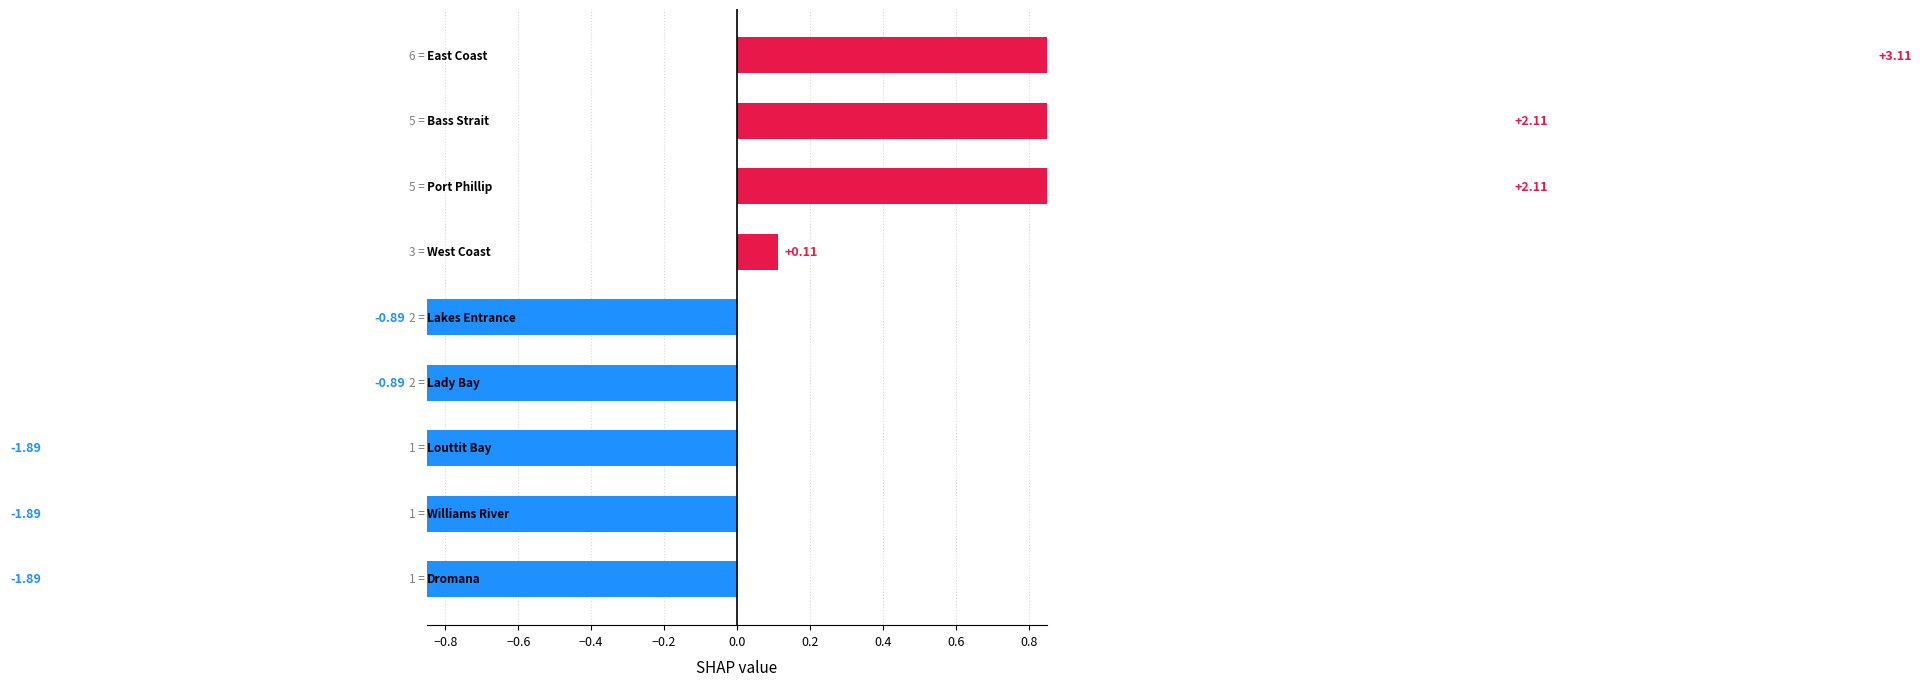

What is the value of the 1st bar from the left?

-1.9